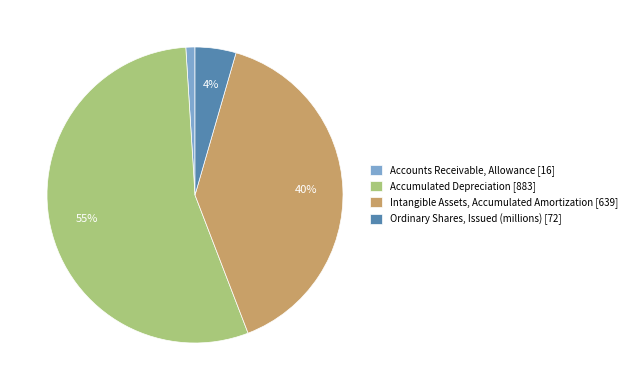

Is it true that Accumulated Depreciation is 49% of the pie?

False